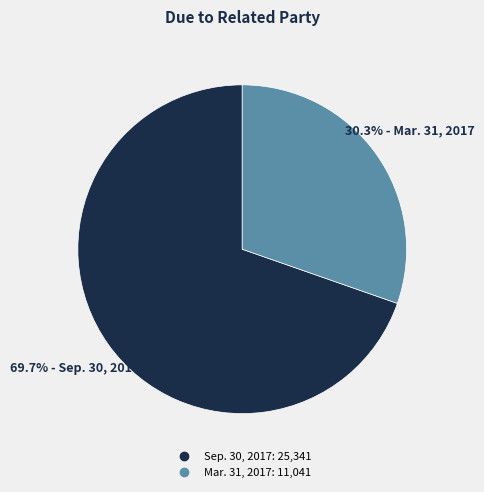

What portion of the pie excludes Mar. 31, 2017?

69.7%